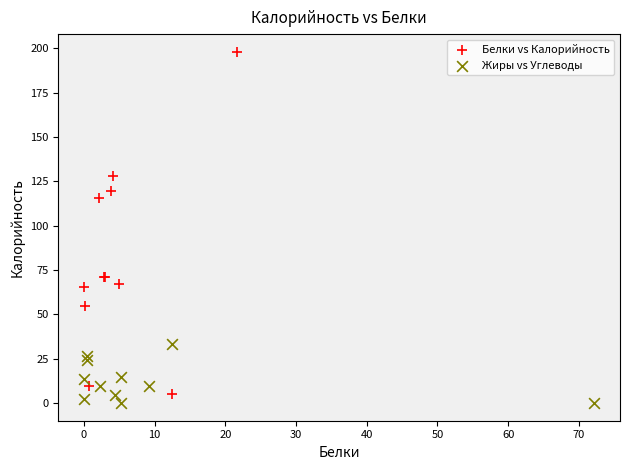

Which series has the widest spread of Y values?

Белки vs Калорийность